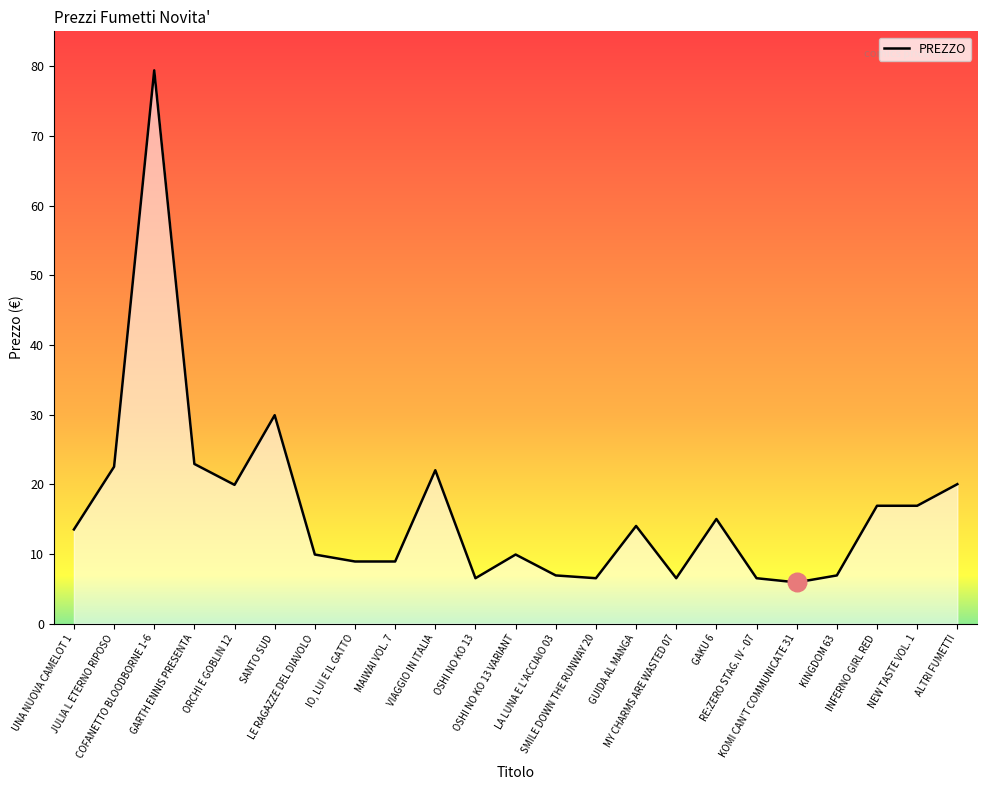

Between SANTO SUD and ORCHI E GOBLIN 12, which is larger?

SANTO SUD